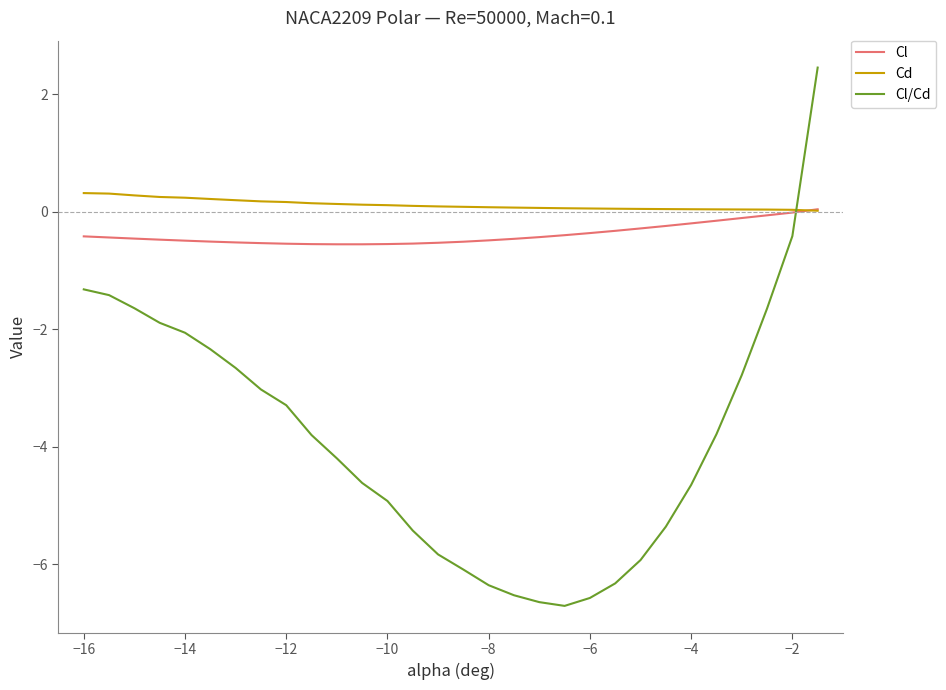

What is the minimum value for Cl/Cd?

-6.7